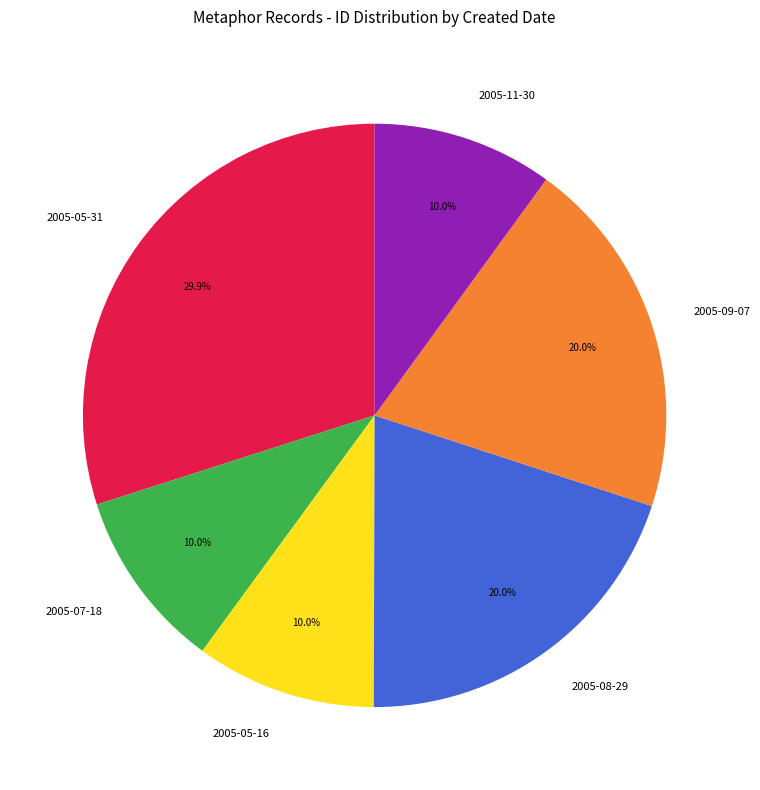

Is there any slice that represents more than half of the pie?

No